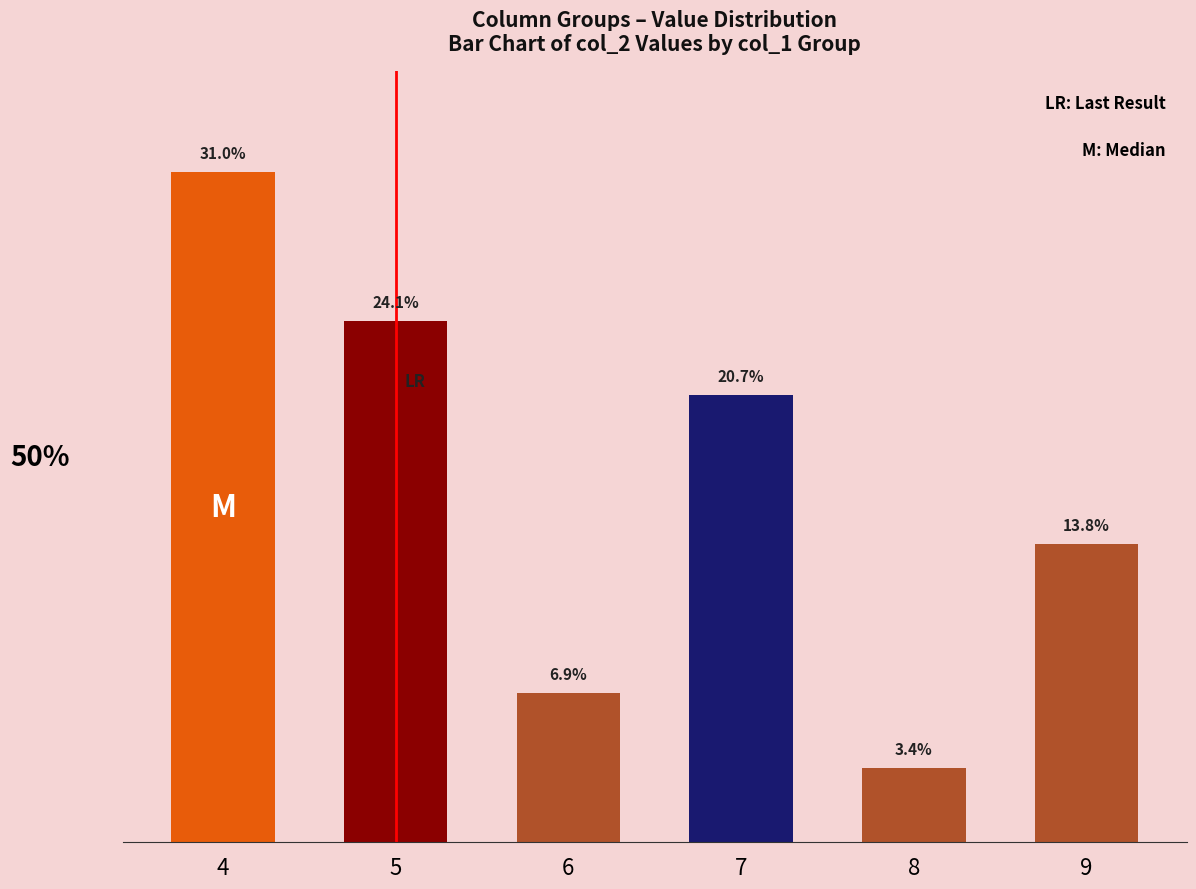

List the labels in order of value, smallest first.

8, 6, 9, 7, 5, 4